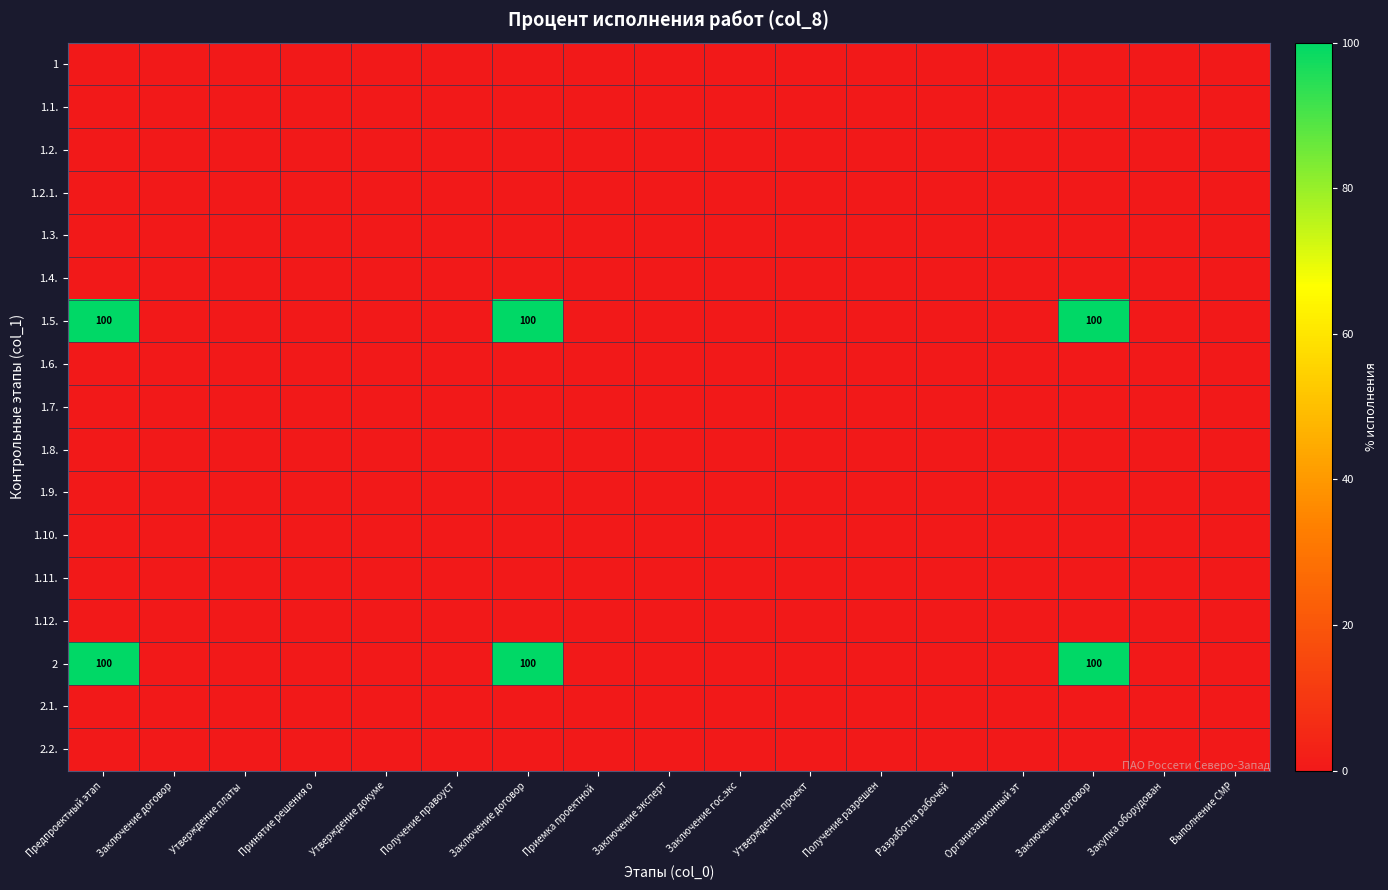

Which label corresponds to the largest value in the chart?

Предпроектный этап